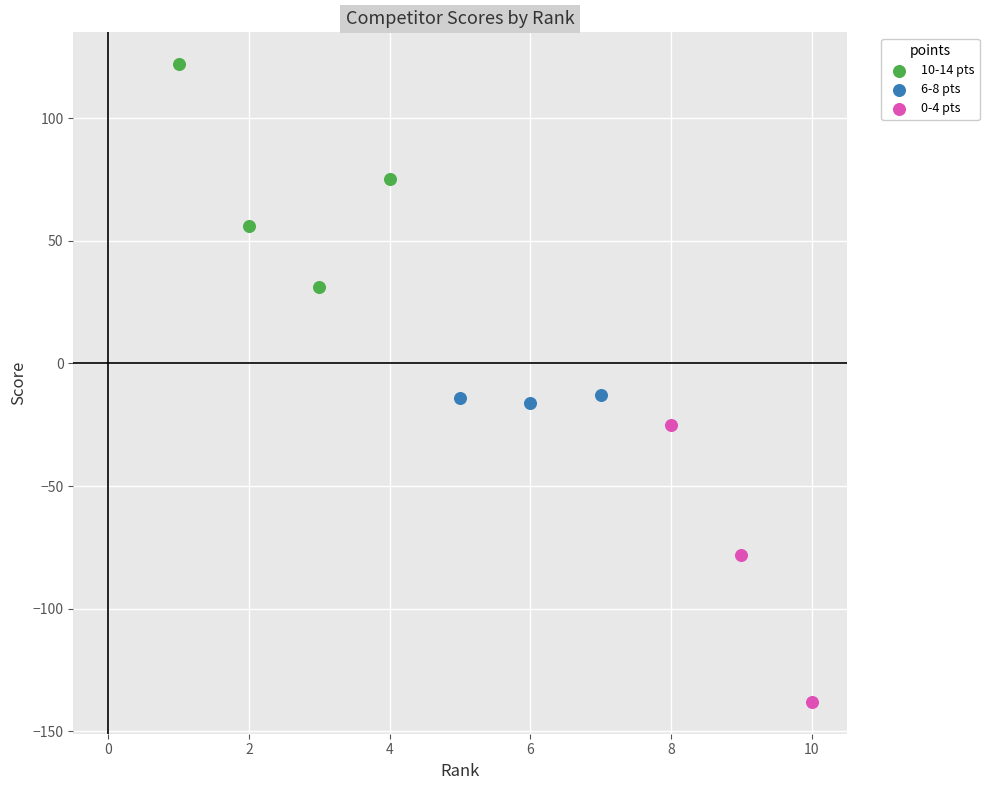

What are all the series names shown in the legend?

10-14 pts, 6-8 pts, 0-4 pts